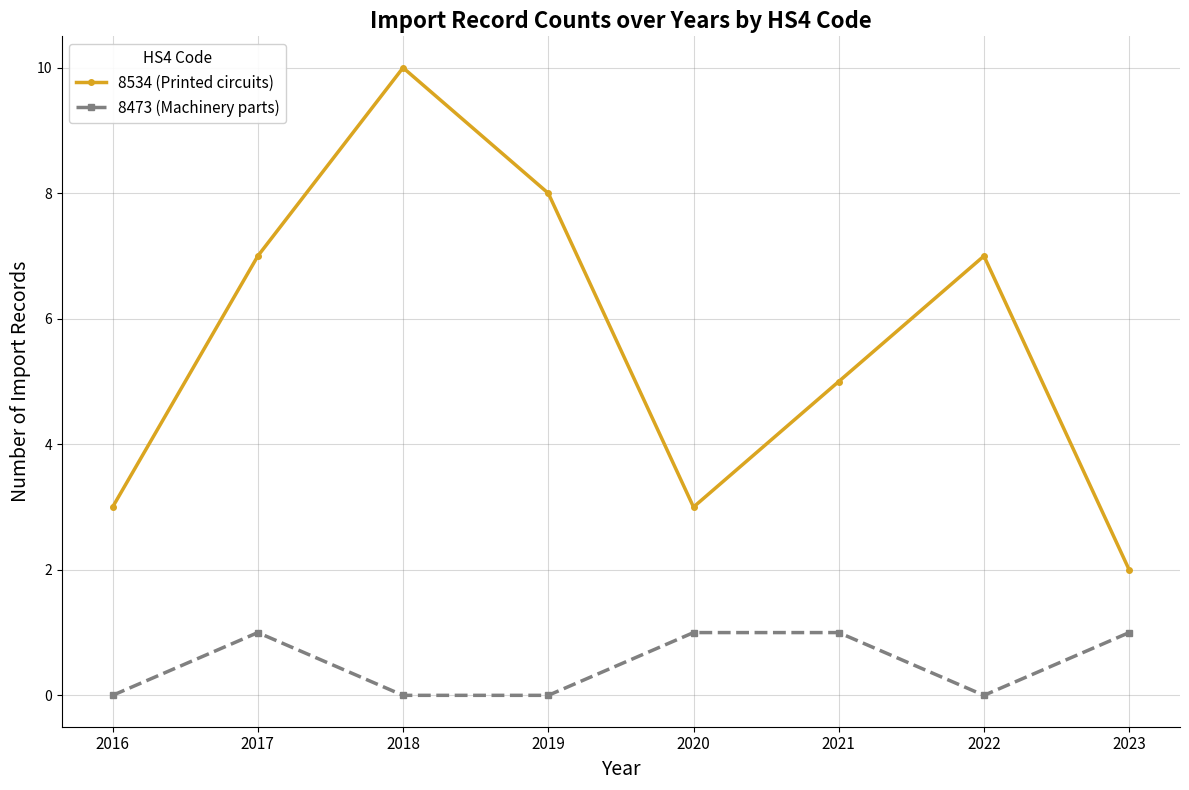

True or false: 8534 (Printed circuits) and 8473 (Machinery parts) intersect in this chart.

False